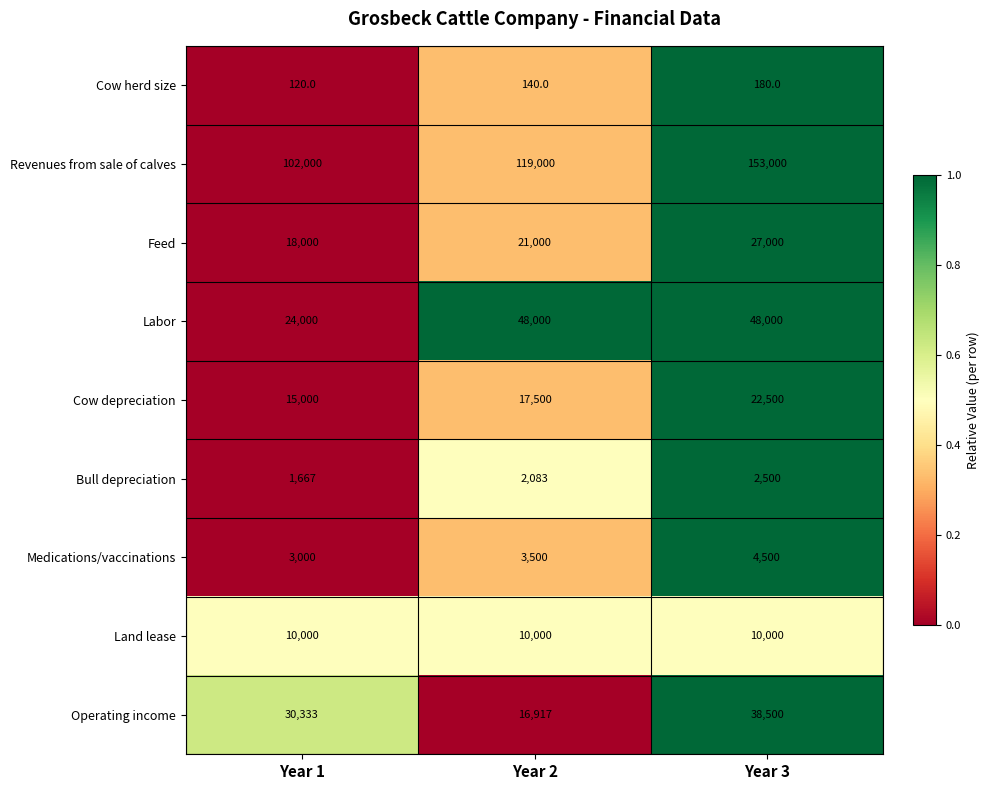

Between Year 2 and Year 3, which series saw the biggest shift?

Revenues from sale of calves